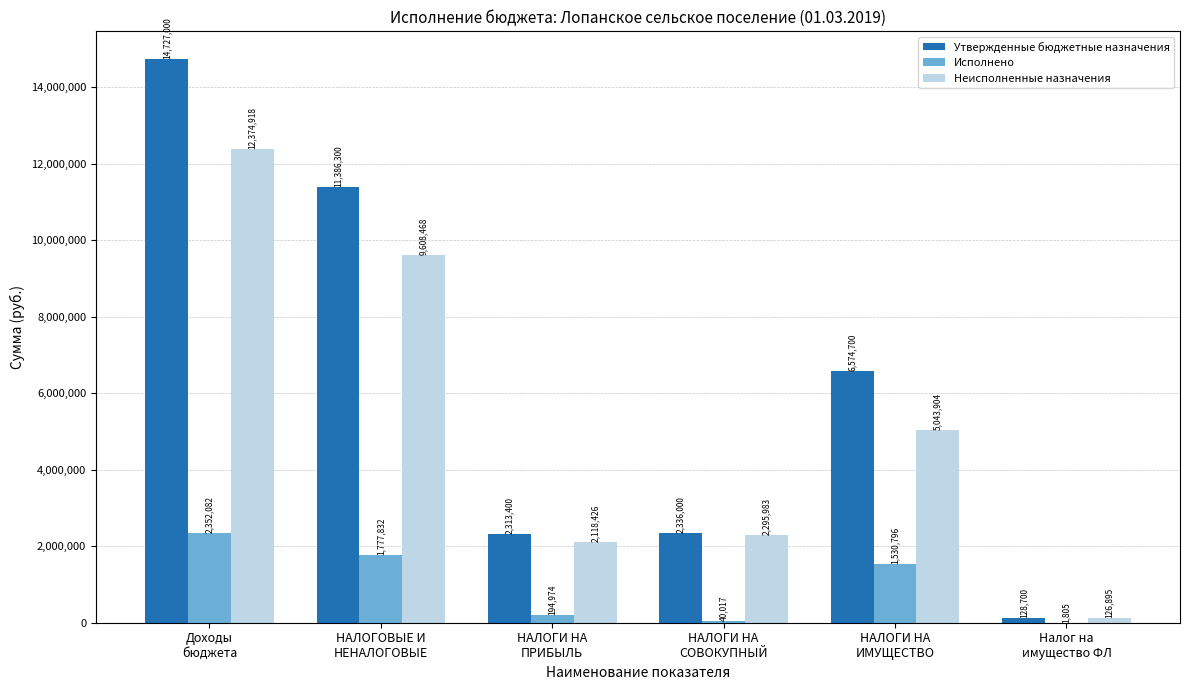

Which series has the largest total across all categories?

Утвержденные бюджетные назначения